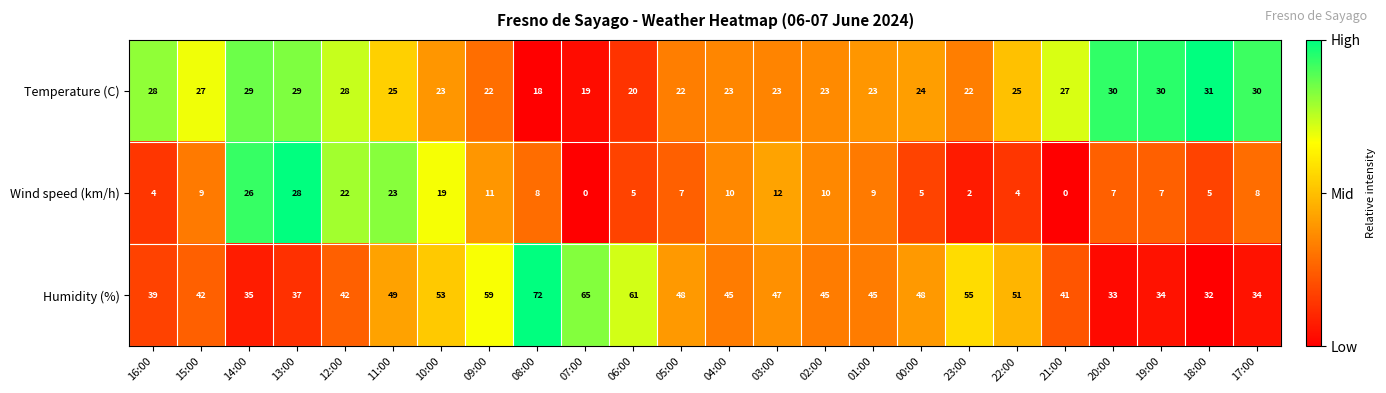

What is the difference between the second highest and minimum values in the Wind speed (km/h) series?

26